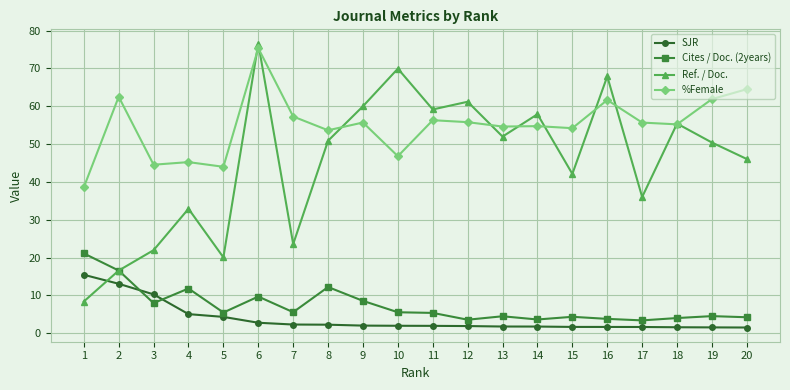

True or false: %Female has more than 0 points higher than both neighbors.

True